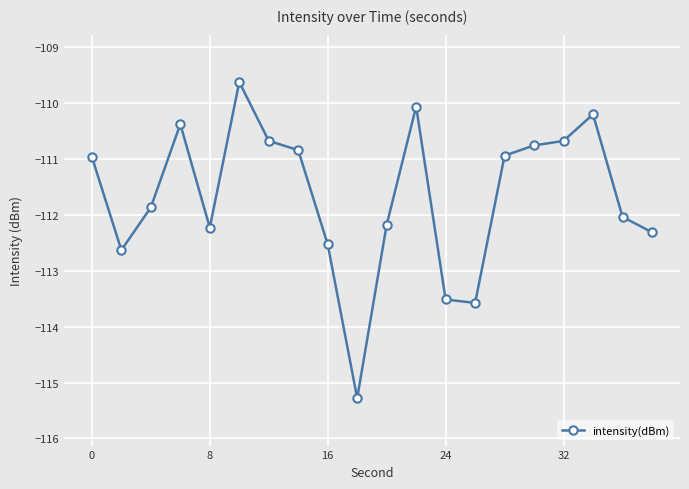

What is the smallest value displayed?

-115.3